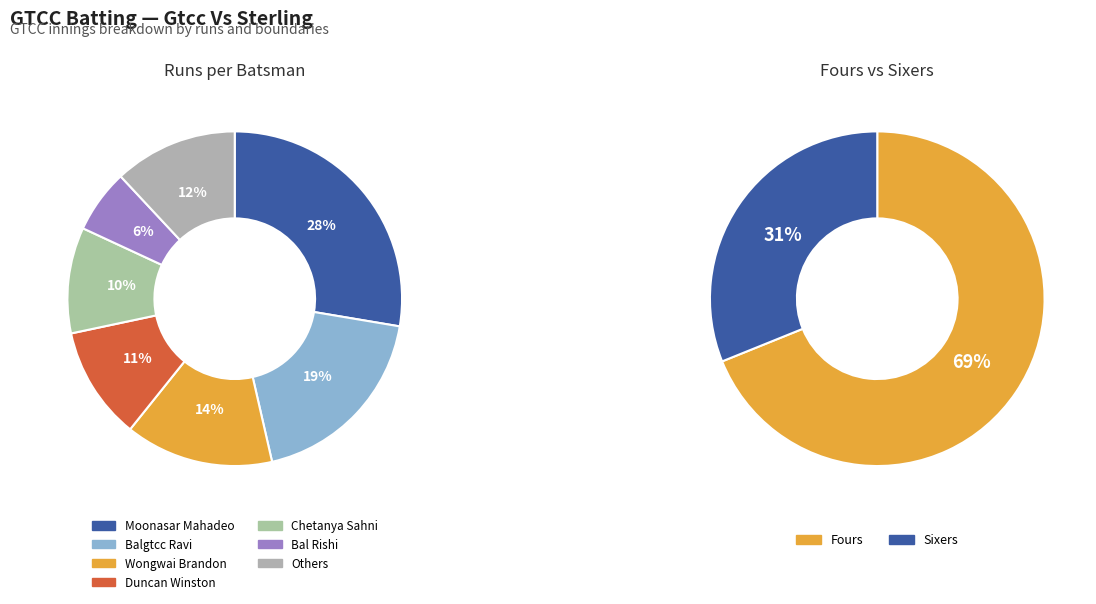

Between 3 and 7, which series saw the biggest shift?

Sixers